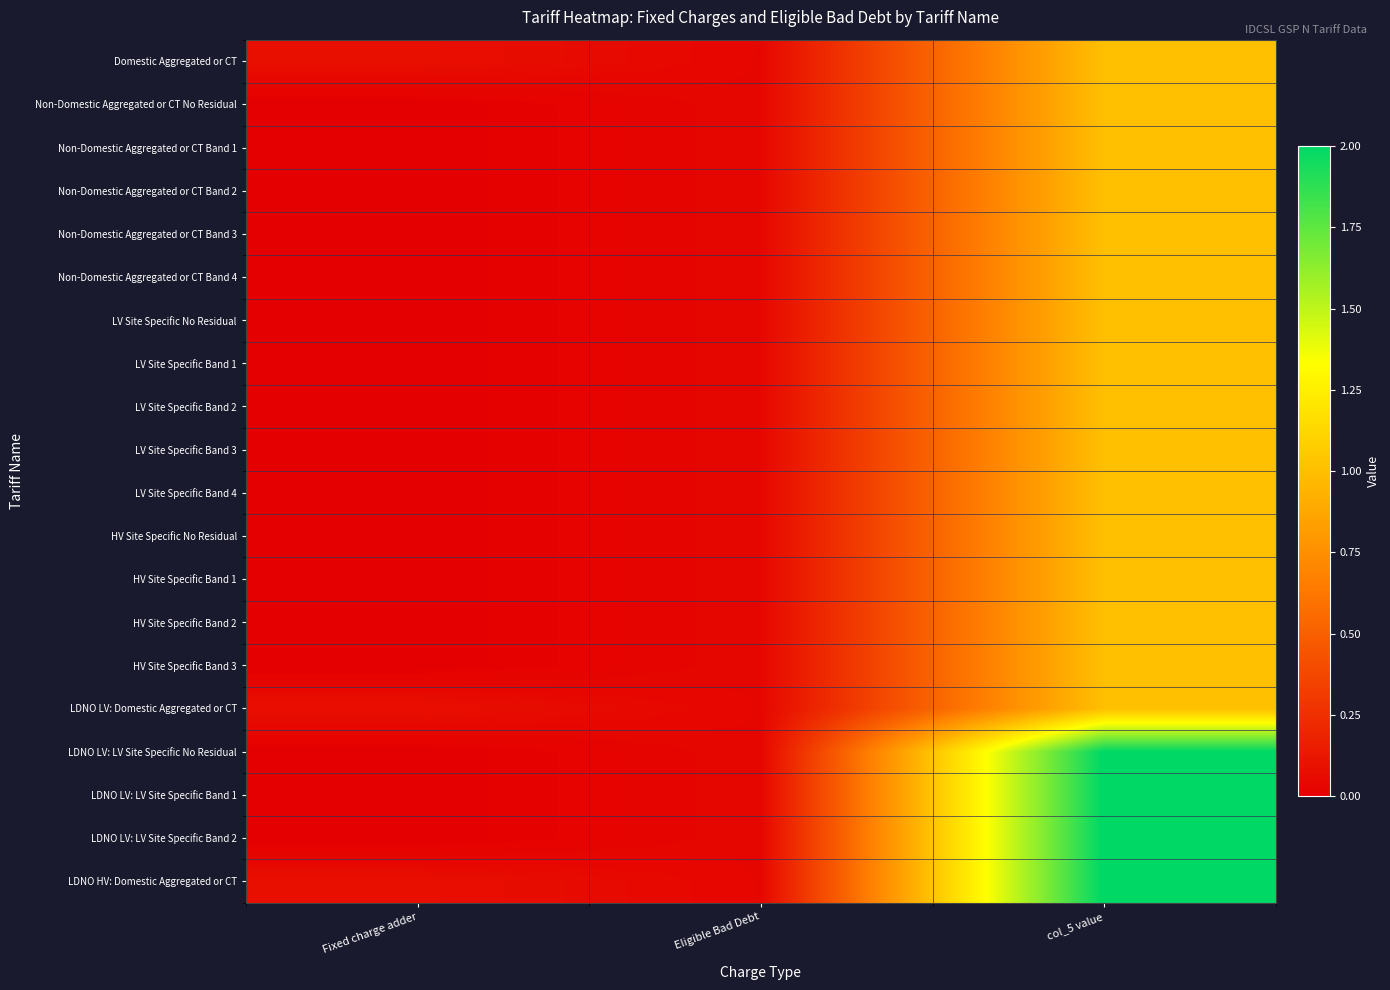

At which category is the sum across all series the highest?

col_5 value